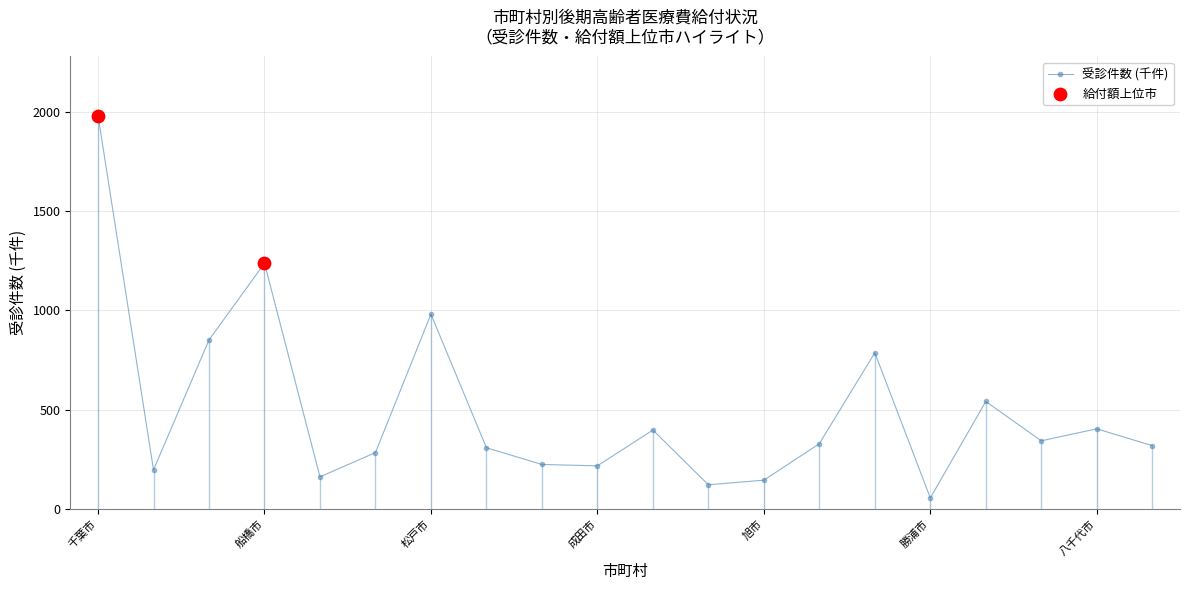

What is the ratio of the value at 市原市 to the value at 勝浦市?

9.7